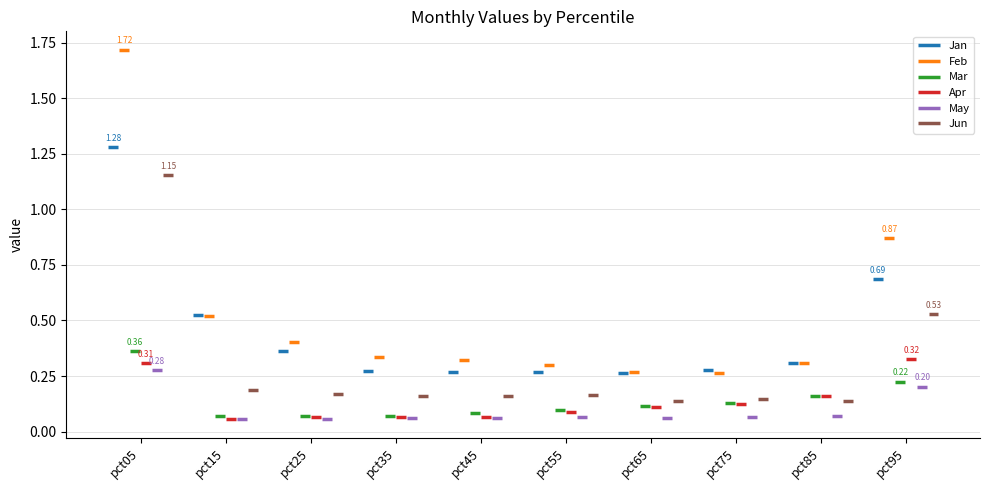

What is the sum of all Jun values?

2.9